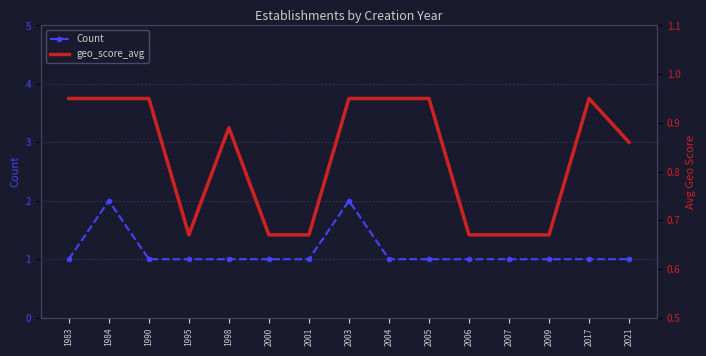

What is the smallest value displayed?

0.7